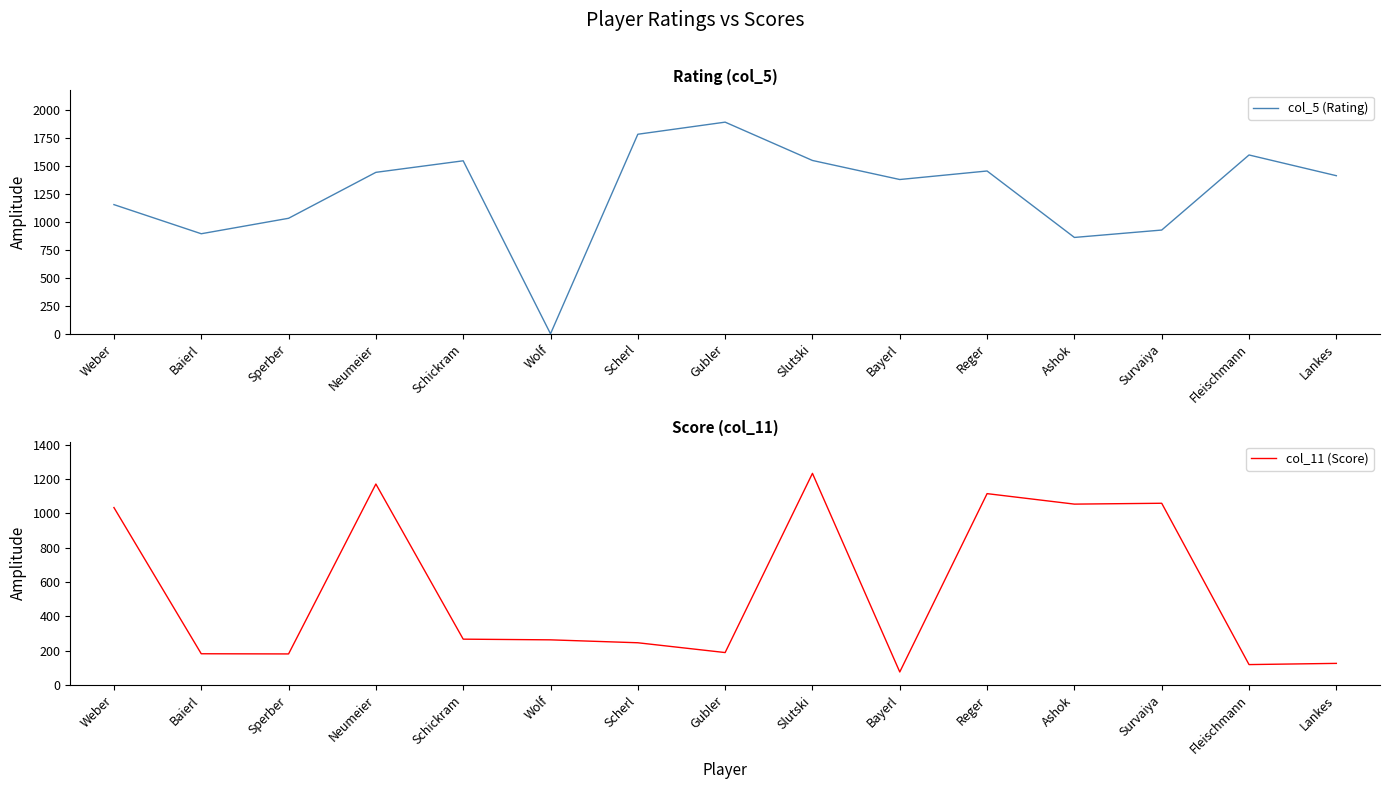

Rank the series at Reger from lowest to highest value.

col_11 (Score), col_5 (Rating)